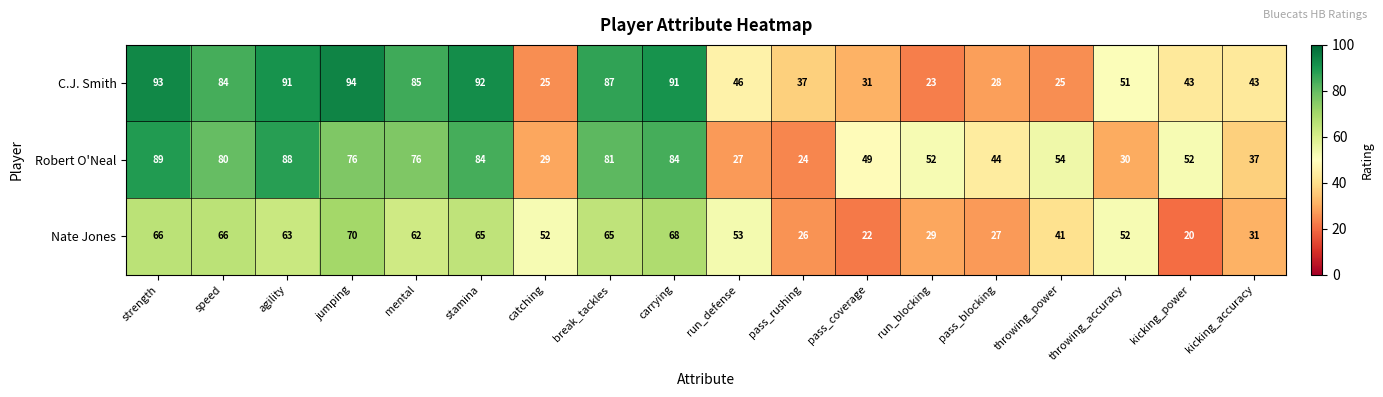

True or false: C.J. Smith has a value of 46 at run_defense.

True